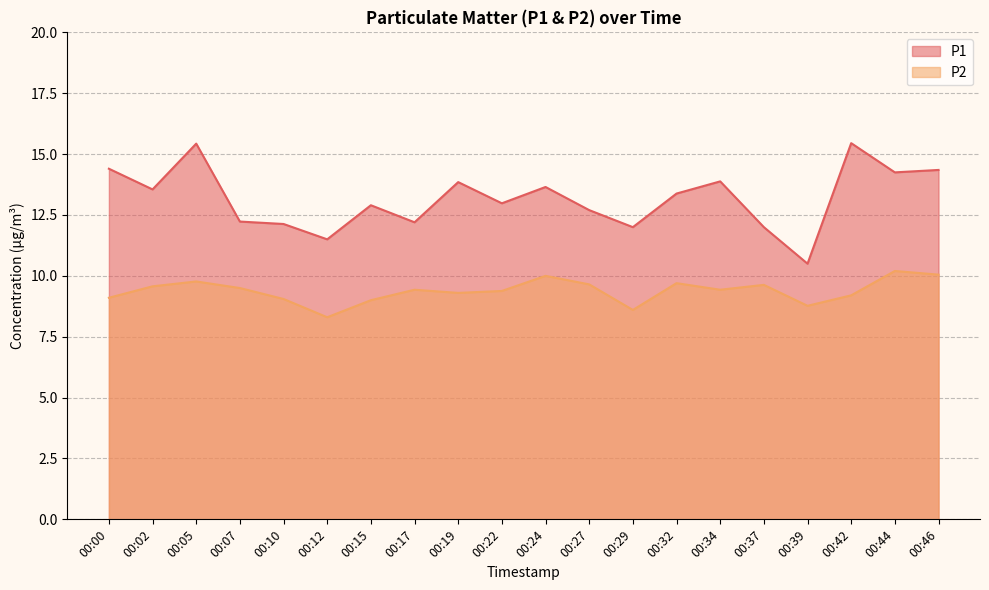

Is the value of P1 at 00:46 greater than the value of P2 at 00:07?

Yes